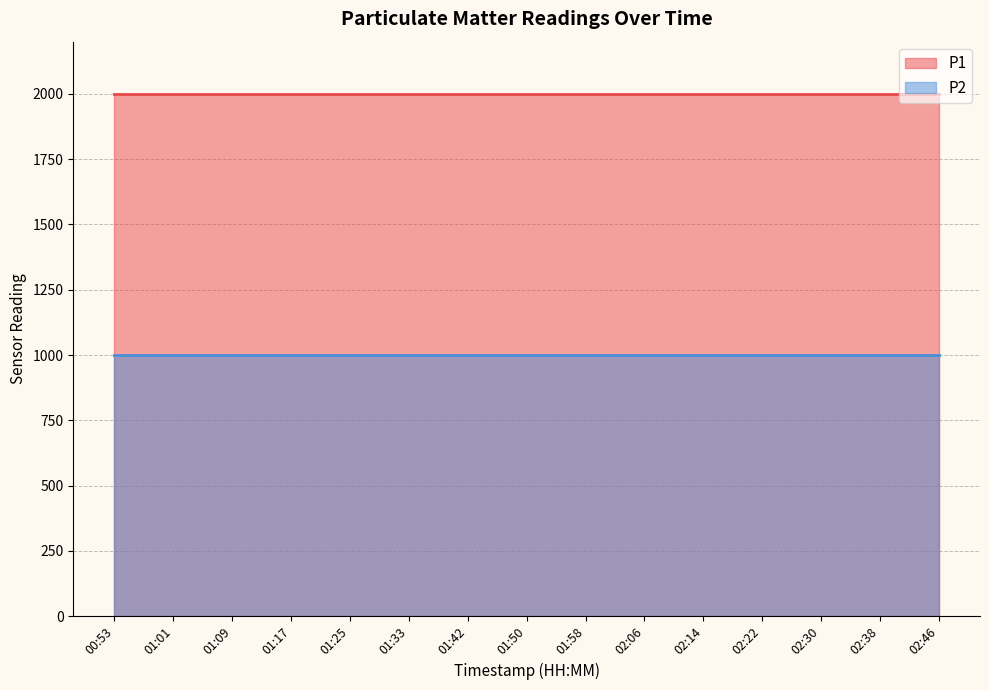

What is the approximate value of P1 at 02:22?

1999.9